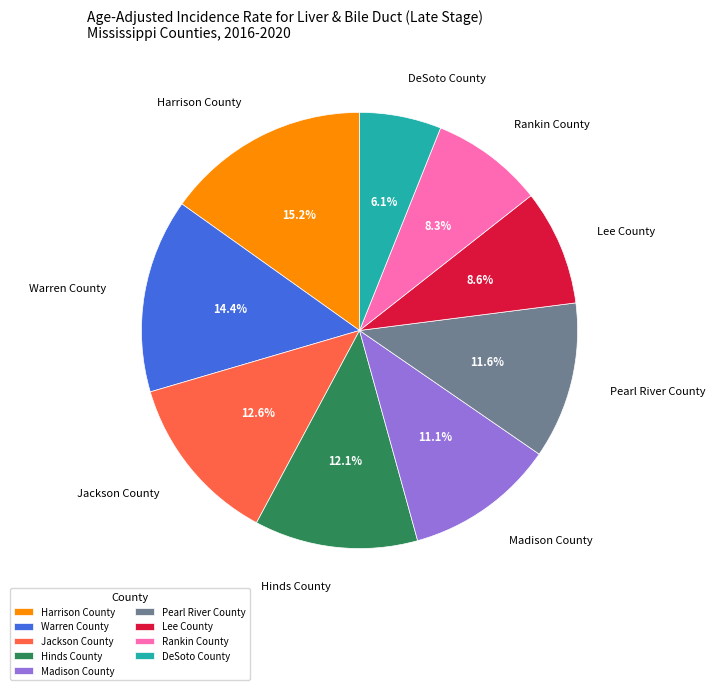

How much of the chart is everything except Pearl River County?

88.4%